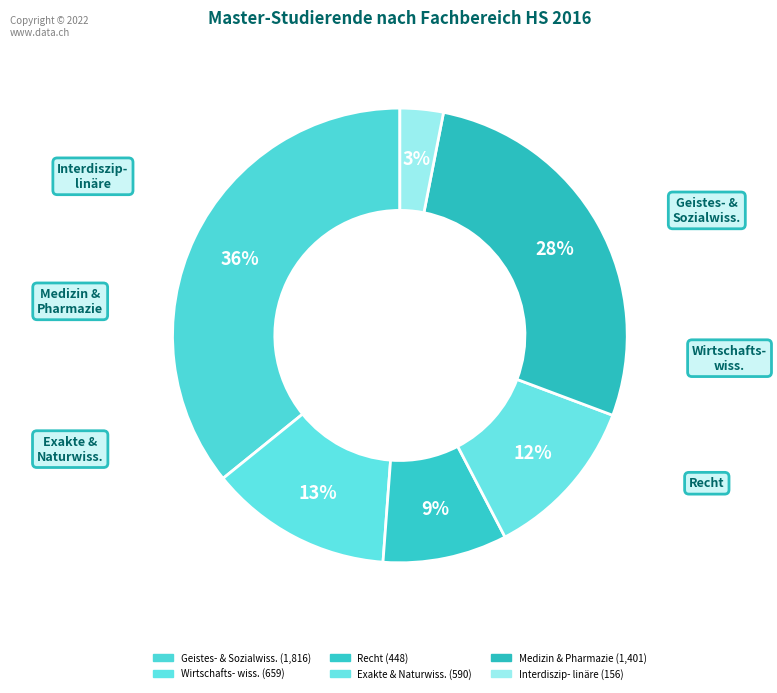

How many slices are in this pie chart?

6